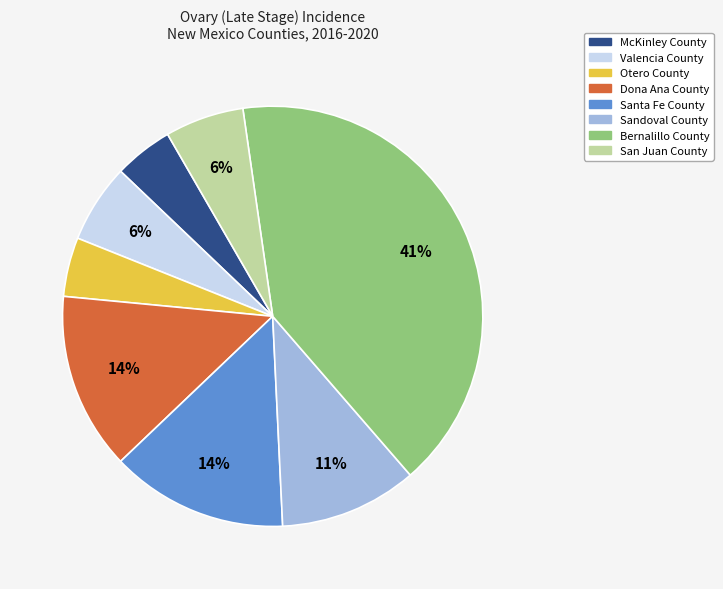

How many segments does this pie chart have?

8